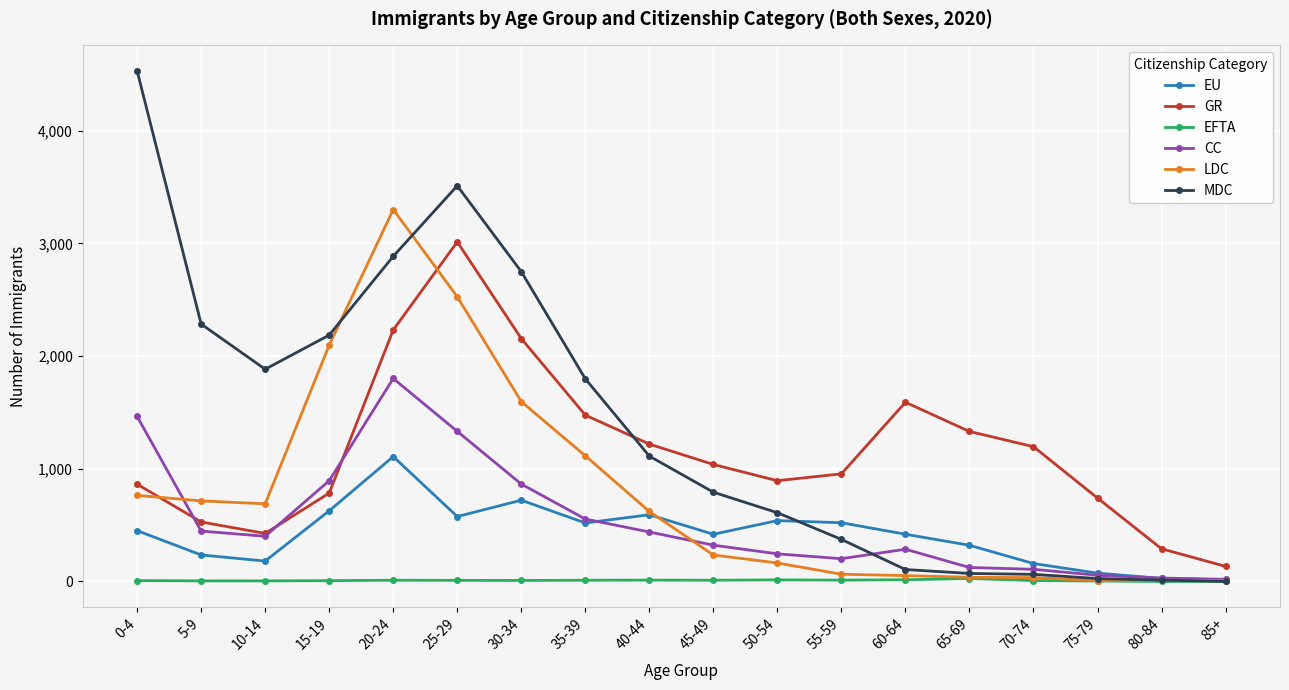

Which series ends up on top after the final intersection of GR and LDC?

GR